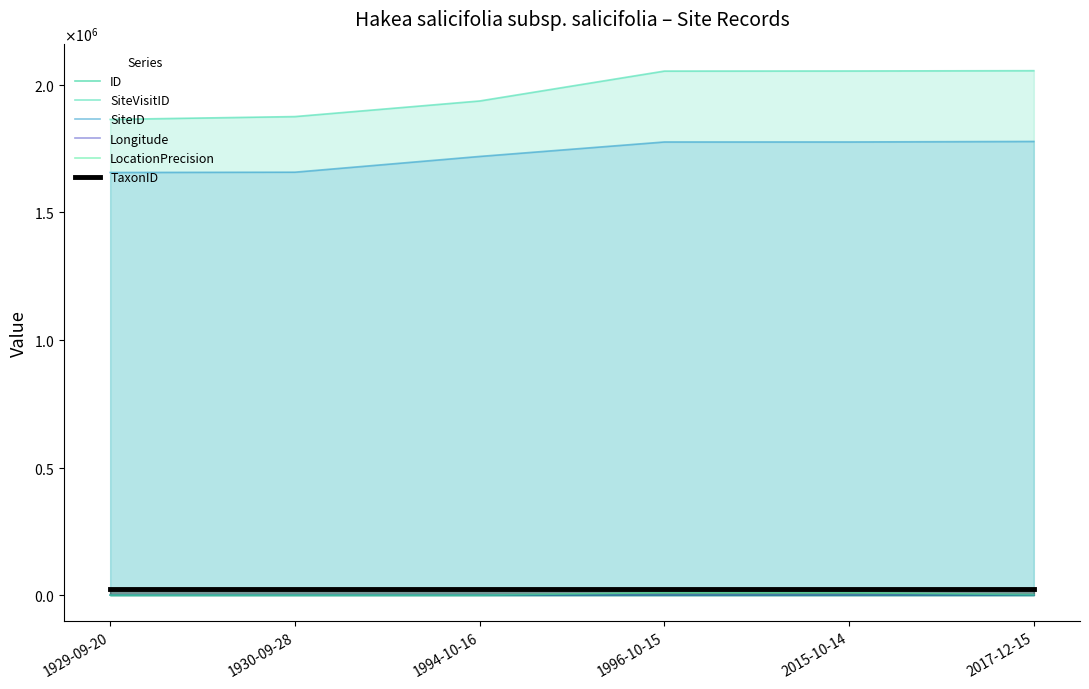

Rank the series at 2015-10-14 from highest to lowest value.

SiteVisitID, SiteID, TaxonID, LocationPrecision, Longitude, ID